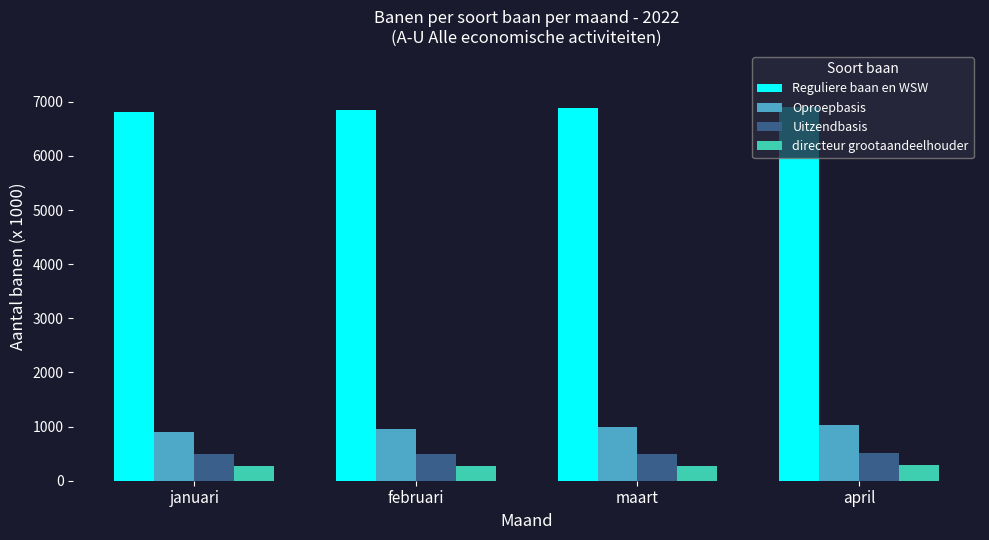

What is the greatest value displayed?

6903.6